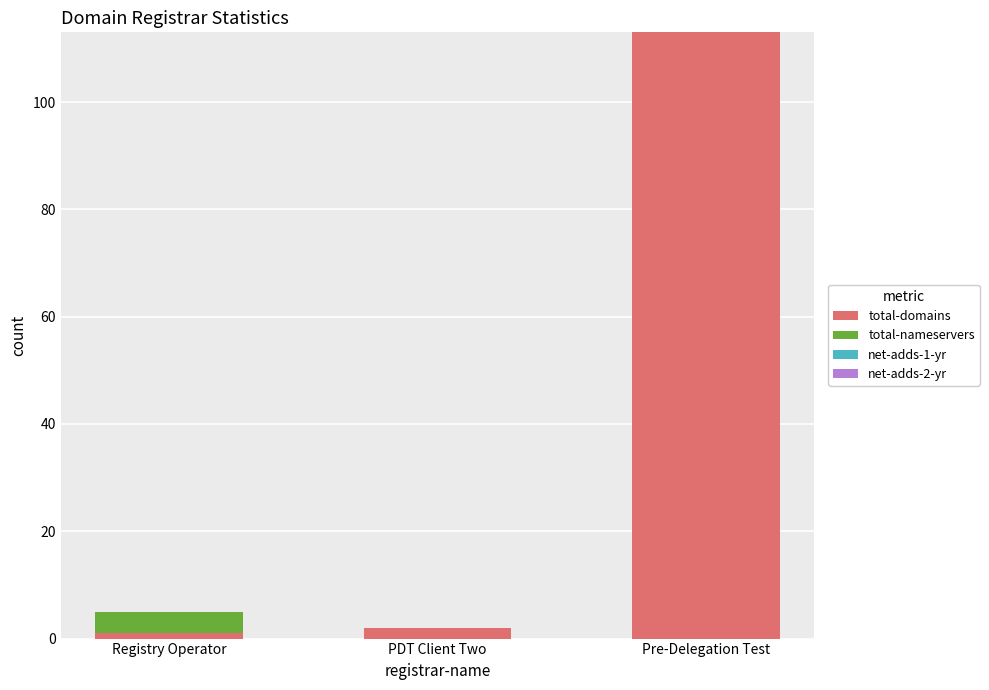

The total-domains series shows 154 at Pre-Delegation Test. True or false?

False